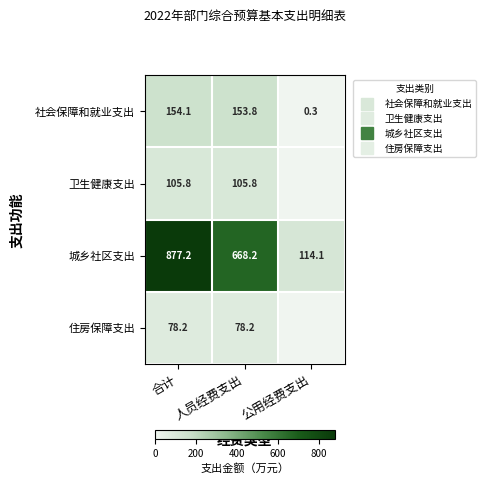

Which series has the largest total across all categories?

城乡社区支出